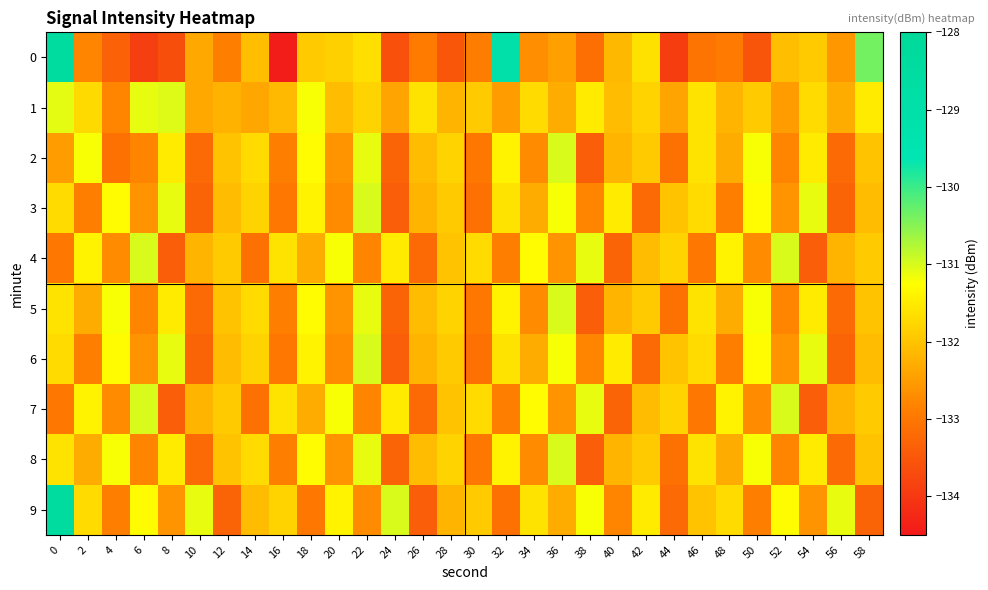

What is the spread (max minus min) of values at 34?

1.4